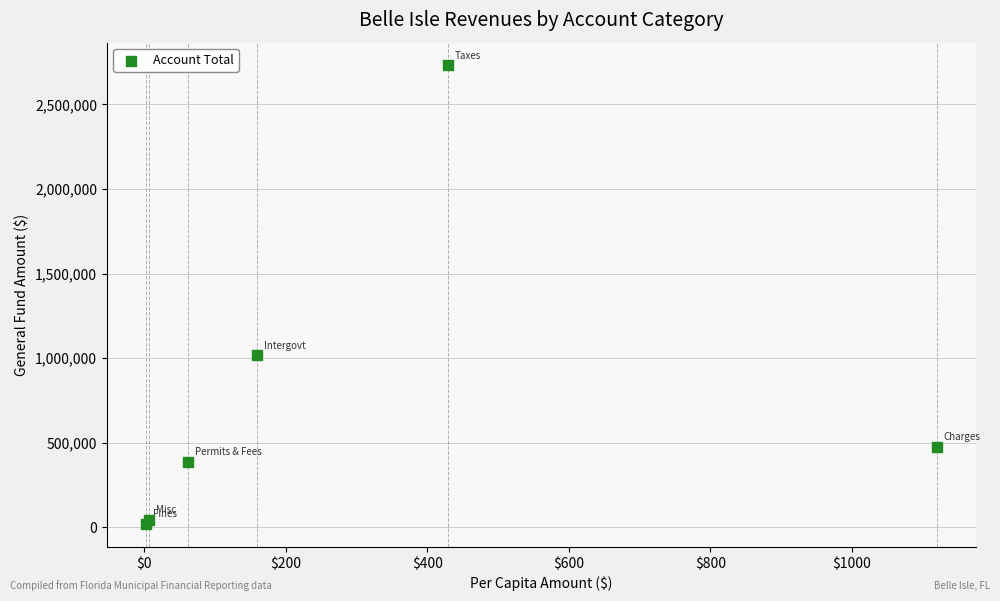

What Y value in the scatter plot is closest to 1374573?

1015784